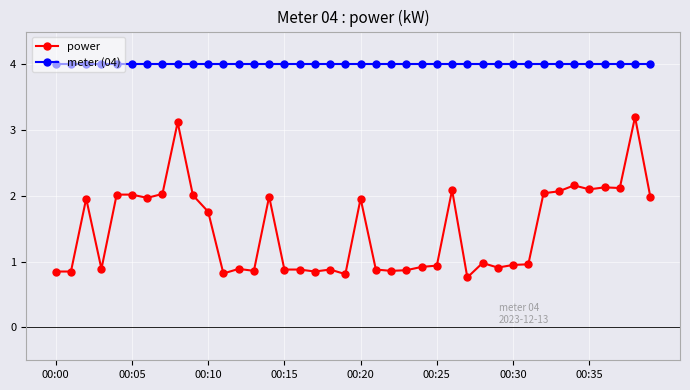

Rank the series by their average value, from highest to lowest.

meter (04), power